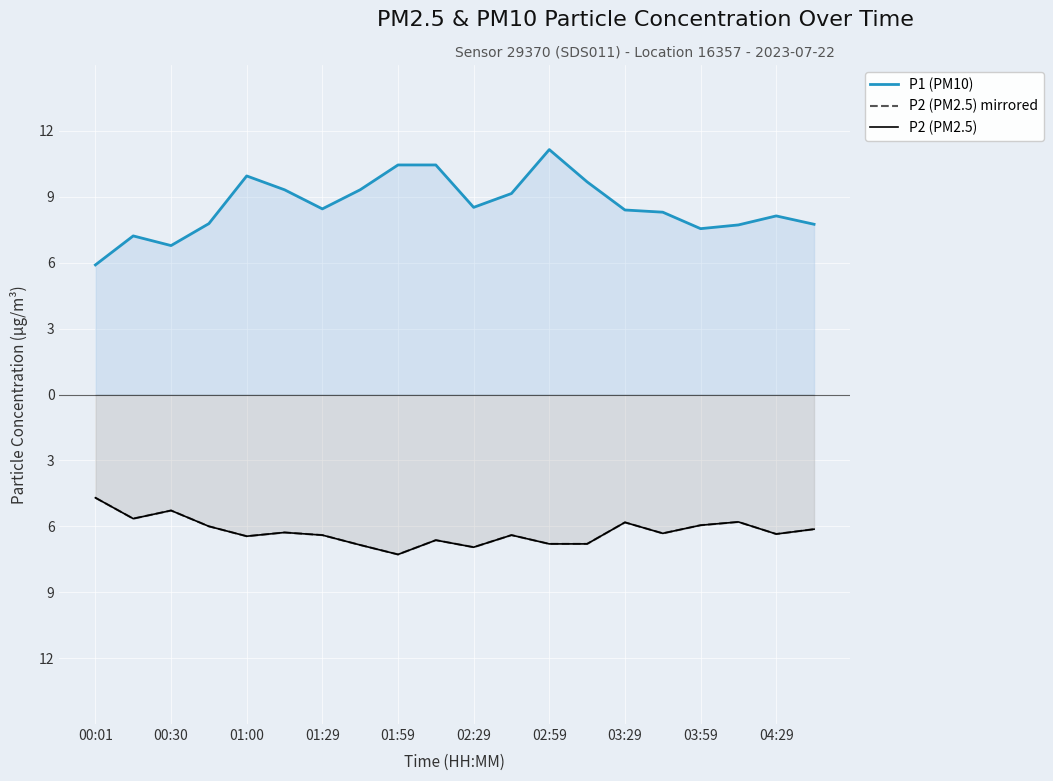

Reading left to right, transcribe all the data shown in this chart.

P1 (PM10): 5.9	7.2	6.8	7.8	9.9	9.3	8.4	9.3	10.4	10.4	8.5	9.2	11.2	9.7	8.4	8.3	7.5	7.7	8.1	7.8
P2 (PM2.5) mirrored: -4.7	-5.7	-5.3	-6.0	-6.5	-6.3	-6.4	-6.8	-7.3	-6.6	-7.0	-6.4	-6.8	-6.8	-5.8	-6.3	-6.0	-5.8	-6.3	-6.1
P2 (PM2.5): -4.7	-5.7	-5.3	-6.0	-6.5	-6.3	-6.4	-6.8	-7.3	-6.6	-7.0	-6.4	-6.8	-6.8	-5.8	-6.3	-6.0	-5.8	-6.3	-6.1